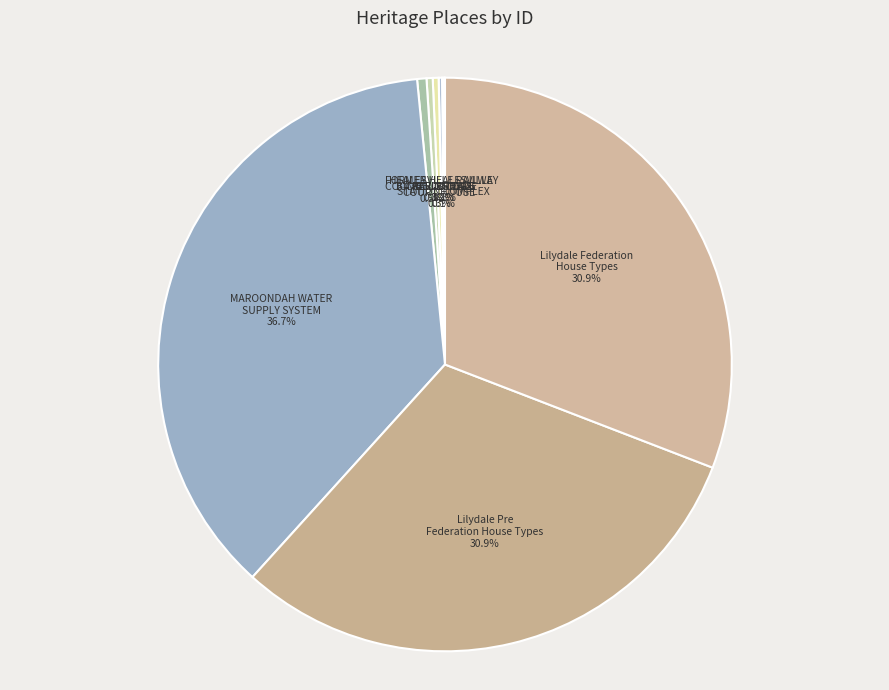

Approximately how many times larger is the value at MAROONDAH WATER SUPPLY SYSTEM compared to Lilydale Federation House Types?

1.2